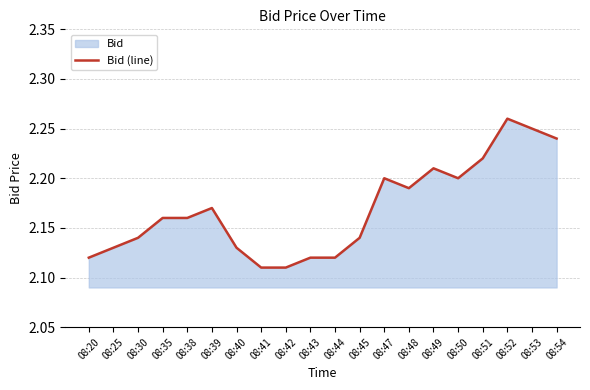

Reading left to right, transcribe all the data shown in this chart.

08:20=2.1	08:25=2.1	08:30=2.1	08:35=2.2	08:38=2.2	08:39=2.2	08:40=2.1	08:41=2.1	08:42=2.1	08:43=2.1	08:44=2.1	08:45=2.1	08:47=2.2	08:48=2.2	08:49=2.2	08:50=2.2	08:51=2.2	08:52=2.3	08:53=2.2	08:54=2.2